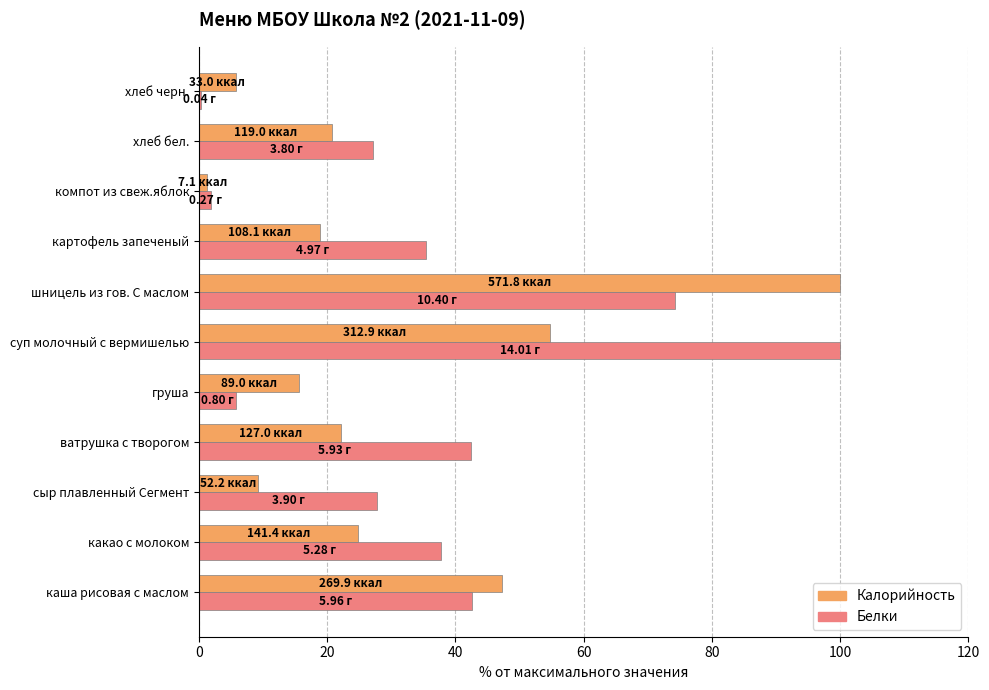

How many data points in Калорийность are above 20?

6